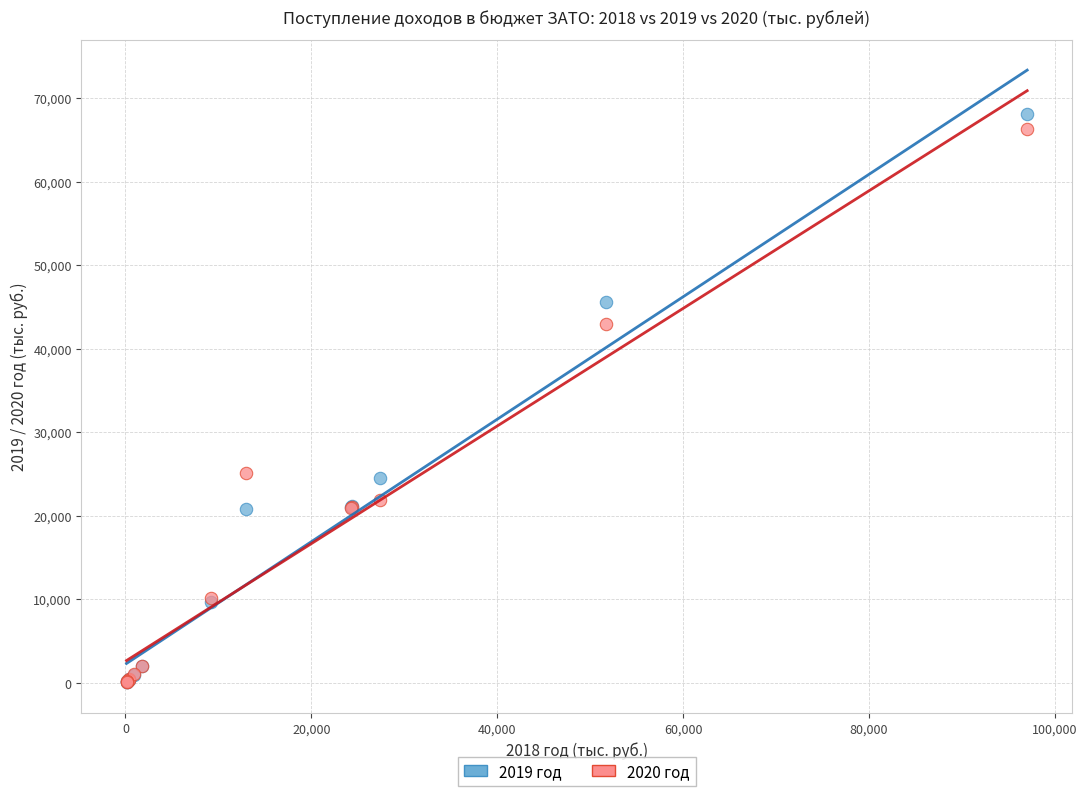

What are all the series names shown in the legend?

2019 год, 2020 год